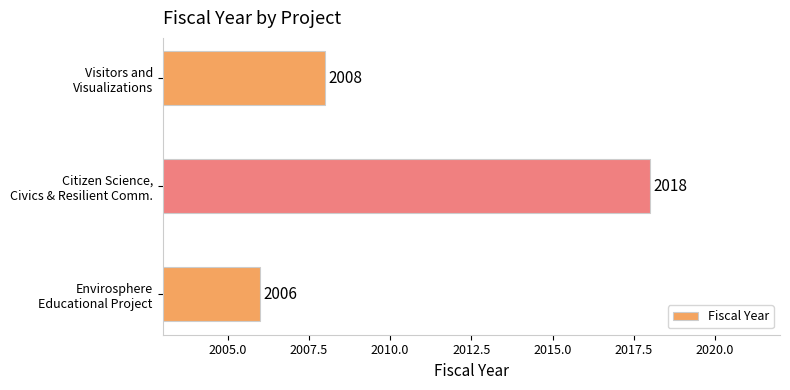

How many series are shown in this chart?

1